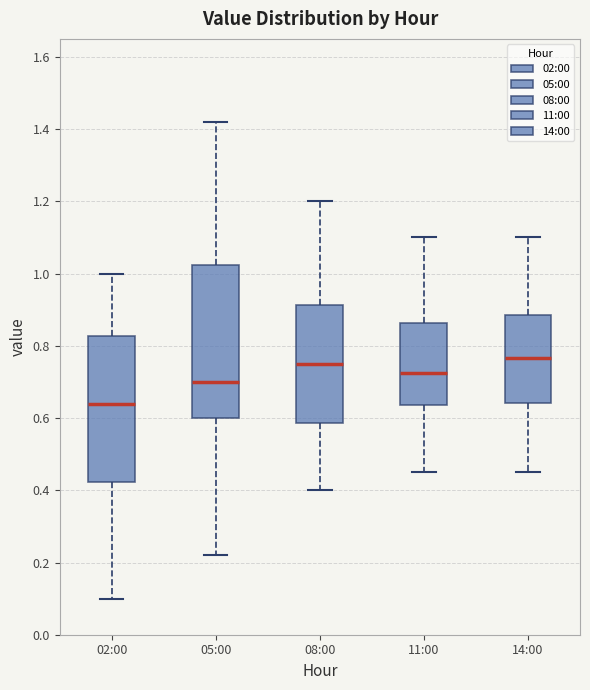

Reading left to right, read every box against the y-axis: the position of its median line, the range the box covers, and the ends of its whiskers. The values are not printed on the chart, so give them approximately, as read against the axis.

02:00: median 0.64, box 0.42 to 0.82, whiskers 0.10 to 1.00
05:00: median 0.70, box 0.60 to 1.02, whiskers 0.22 to 1.42
08:00: median 0.76, box 0.58 to 0.92, whiskers 0.40 to 1.20
11:00: median 0.72, box 0.64 to 0.86, whiskers 0.46 to 1.10
14:00: median 0.76, box 0.64 to 0.88, whiskers 0.46 to 1.10